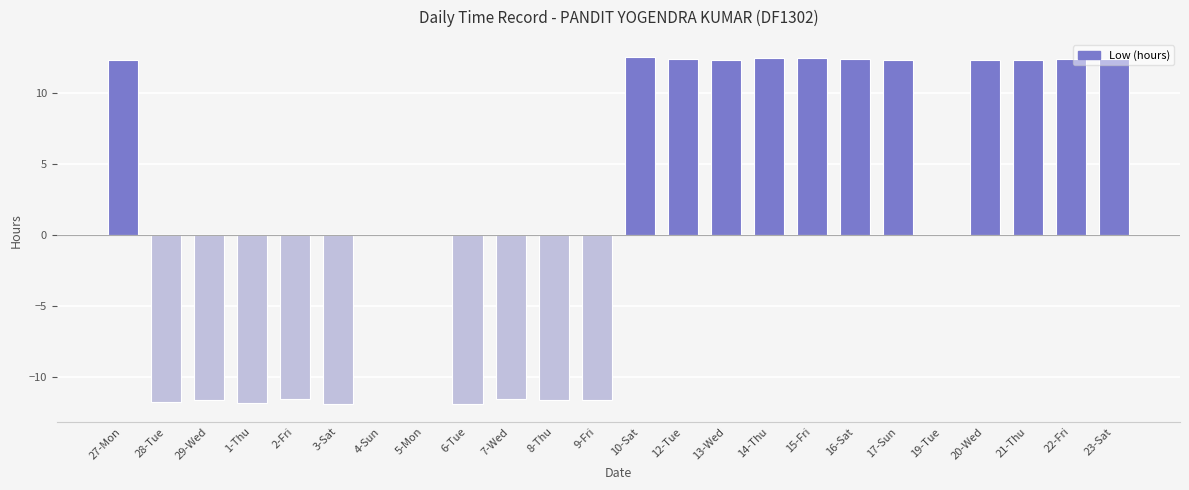

What is the maximum value shown in the chart?

12.5